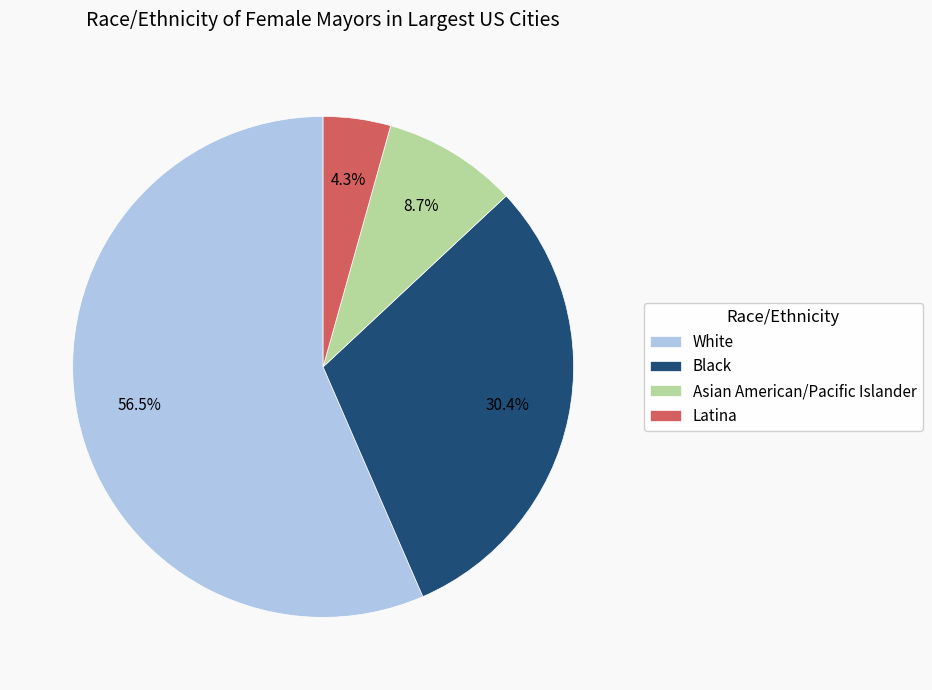

Which slice is the smallest?

Latina